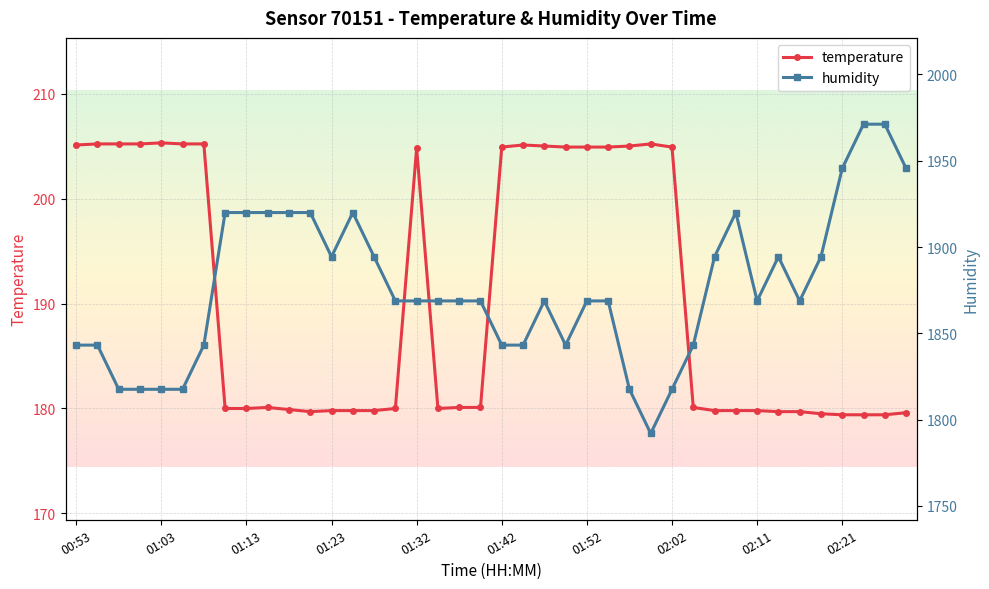

List the series in order of their peak value, lowest first.

temperature, humidity